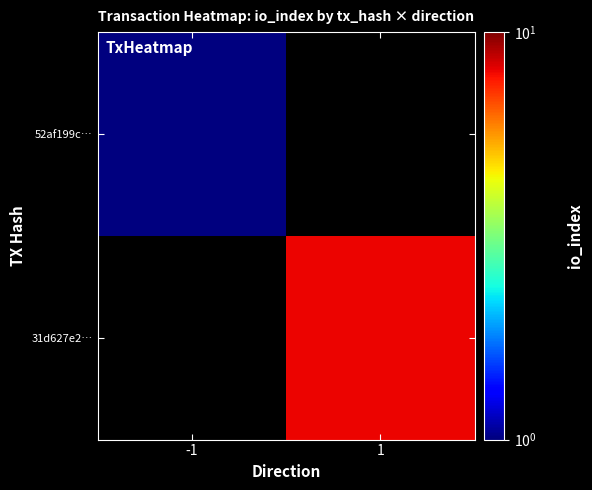

Is the value of 52af199c… at 1 greater than the value of 31d627e2… at 1?

No